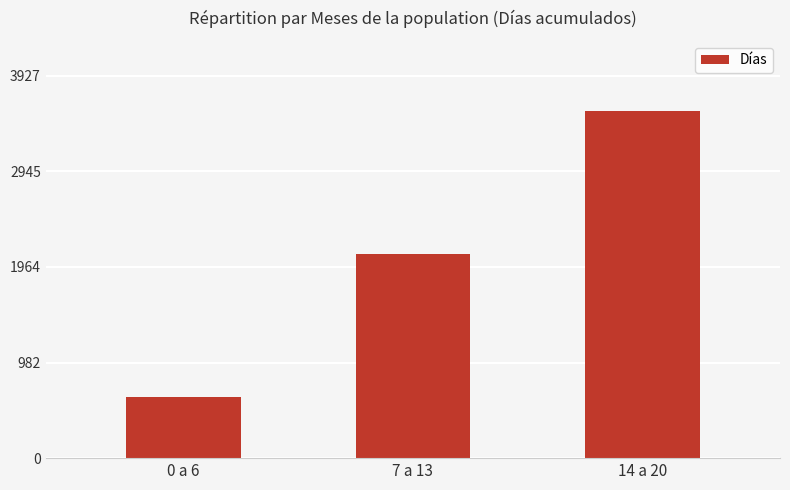

Reading left to right, list all the values displayed in this chart.

0 a 6=630	7 a 13=2100	14 a 20=3570